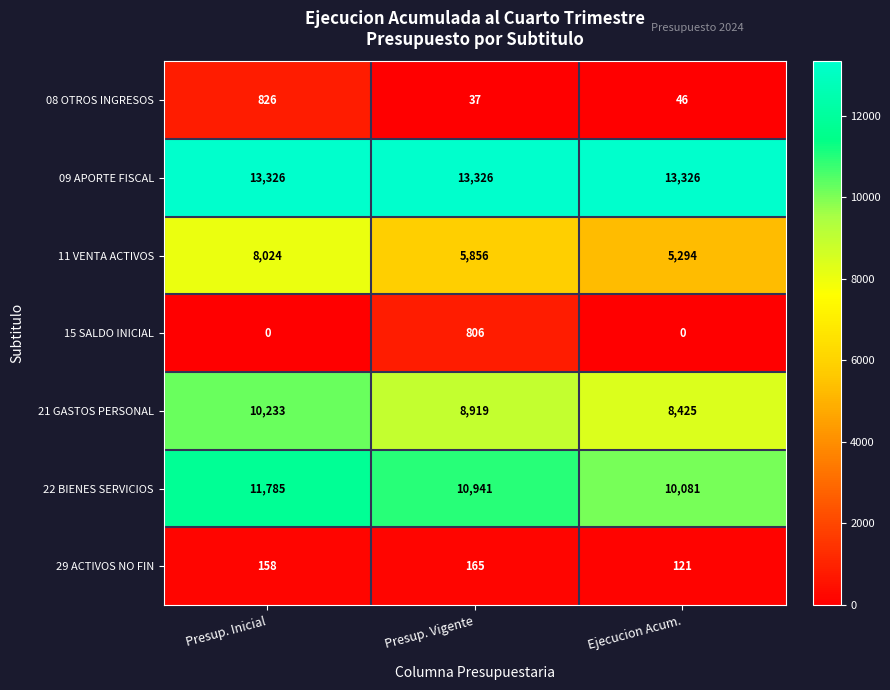

Which category has the lowest value in the 22 BIENES SERVICIOS series?

Ejecucion Acum.